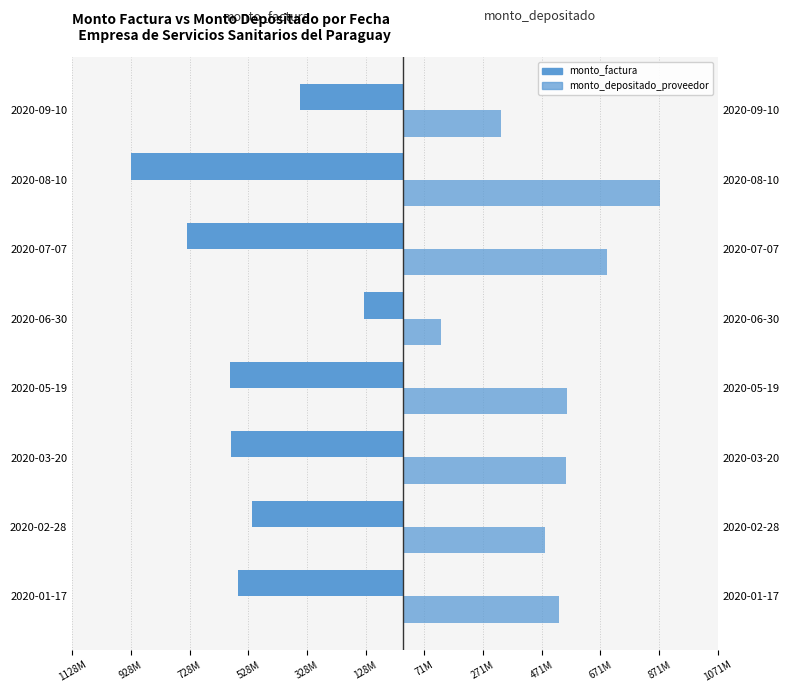

True or false: monto_depositado_proveedor has a value of 846317643 at 2020-02-28.

False